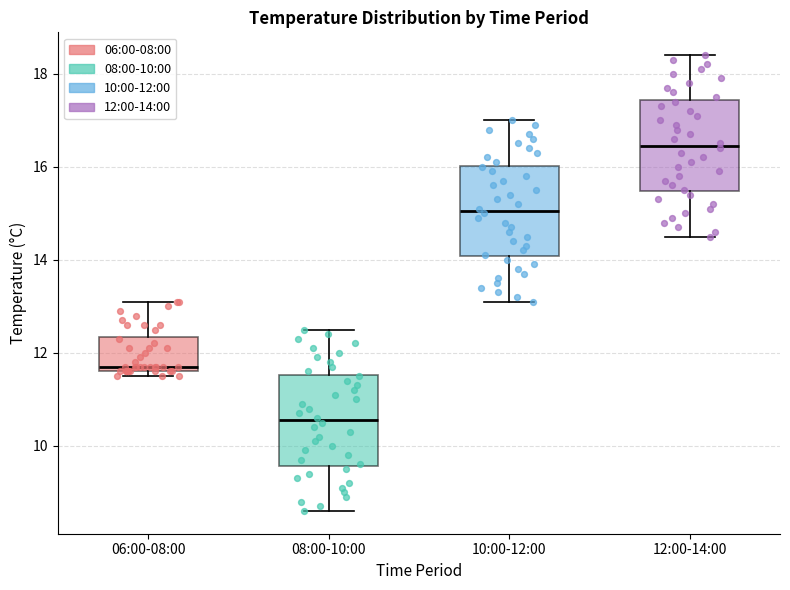

Reading left to right, read every box against the y-axis: the position of its median line, the range the box covers, and the ends of its whiskers. The values are not printed on the chart, so give them approximately, as read against the axis.

06:00-08:00: median 11.8, box 11.6 to 12.4, whiskers 11.6 (just below the box's lower edge) to 13.2
08:00-10:00: median 10.6, box 9.6 to 11.6, whiskers 8.6 to 12.6
10:00-12:00: median 15.0, box 14.0 to 16.0, whiskers 13.2 to 17.0
12:00-14:00: median 16.4, box 15.4 to 17.4, whiskers 14.6 to 18.4